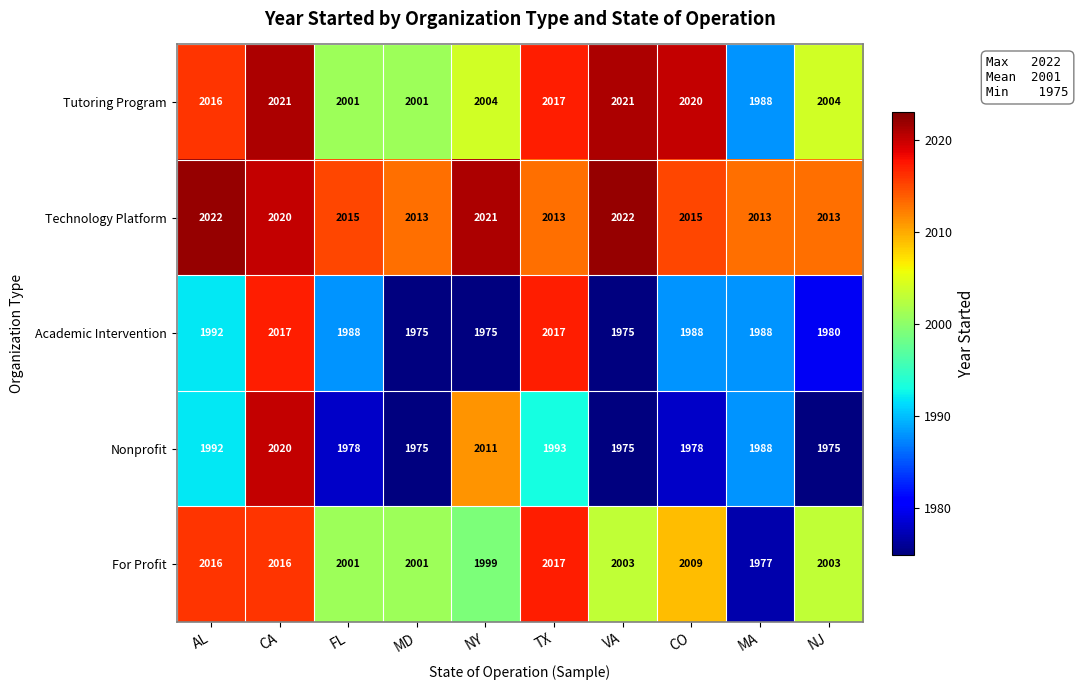

What is the spread (max minus min) of values at AL?

30